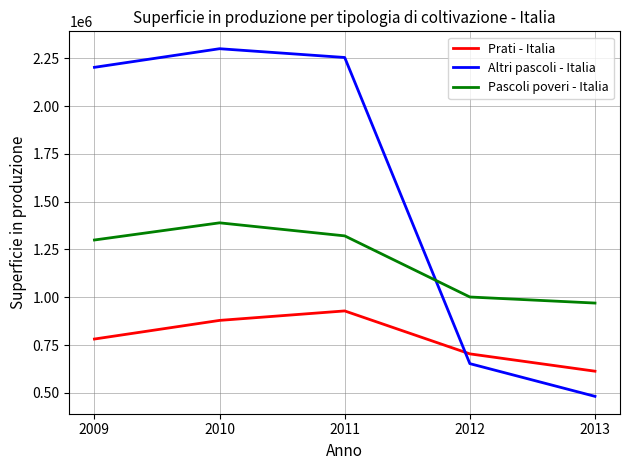

How many values in the Pascoli poveri - Italia series are below 1299623?

2